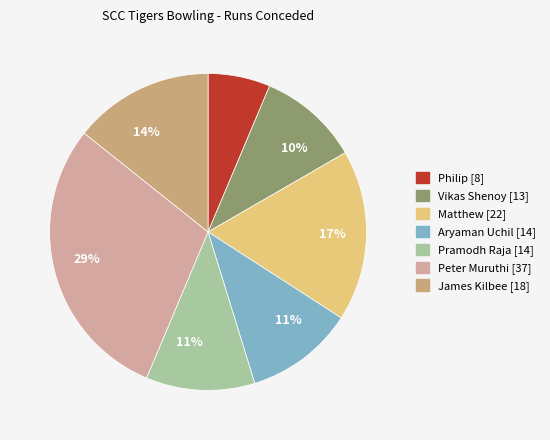

What is the smallest slice in the pie chart?

Philip